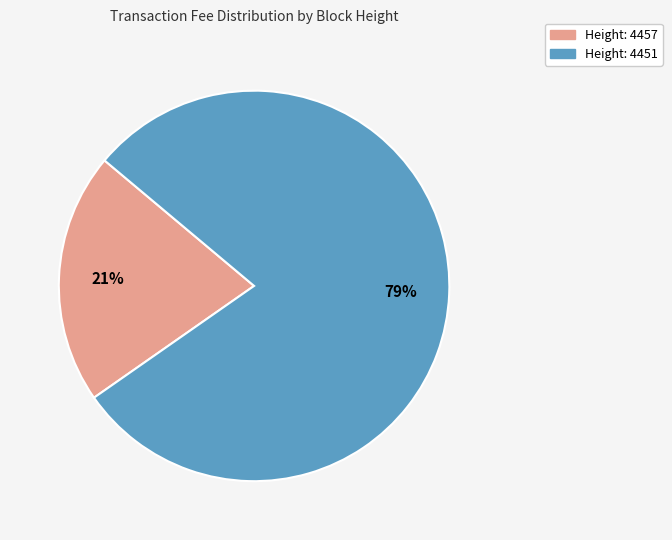

Is there a majority slice in this chart?

Yes